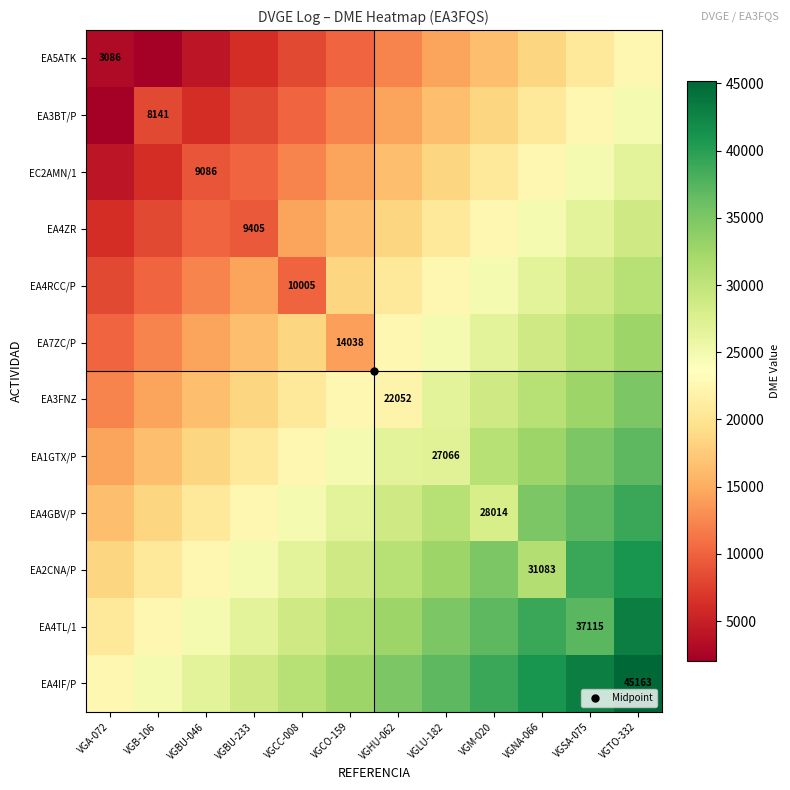

Which has a higher value, VGBU-233 or VGCC-008?

VGCC-008